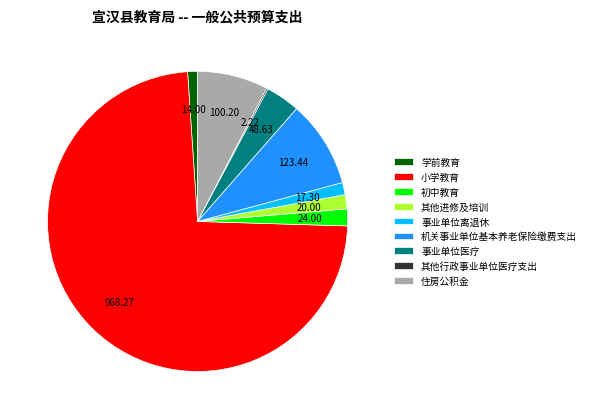

Does 小学教育 represent more than half of the total?

Yes